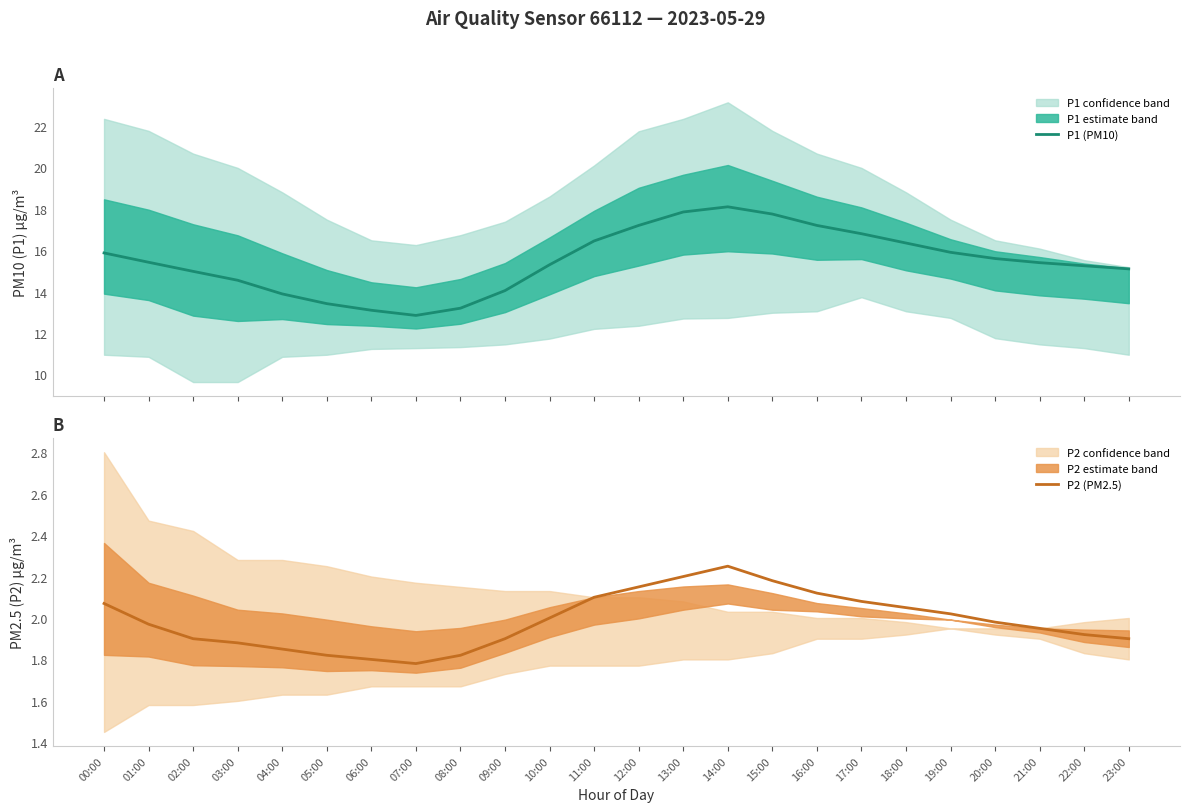

List the series in order of their peak value, highest first.

P1 (PM10), P2 (PM2.5)